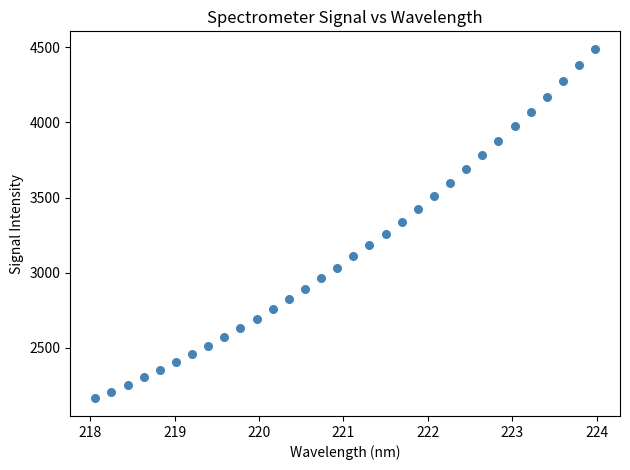

What is the range of Y values (max minus min)?

2323.7